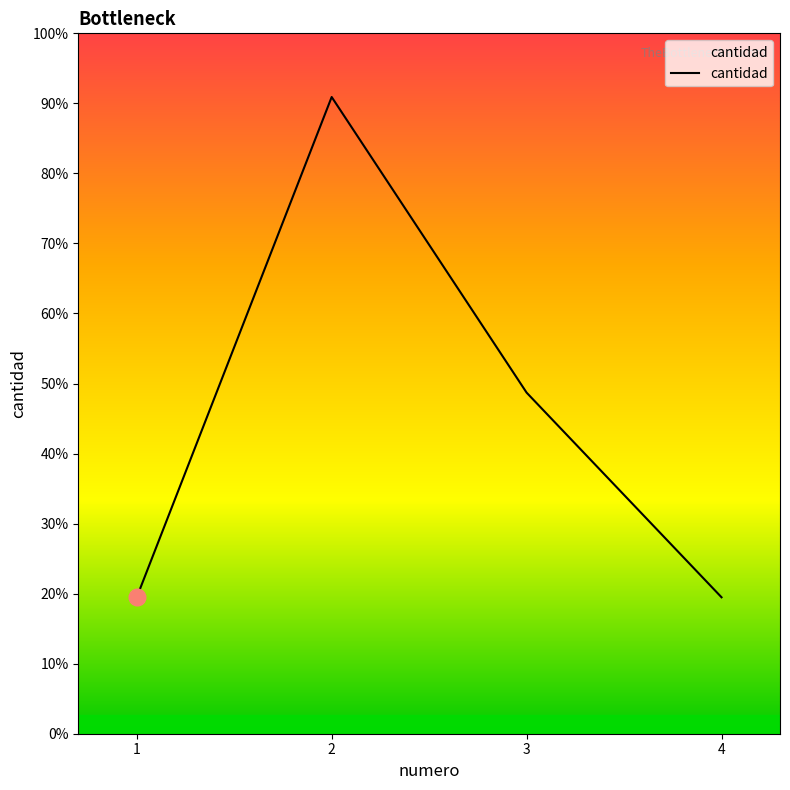

Rank the categories by value from highest to lowest.

2, 3, 1, 4